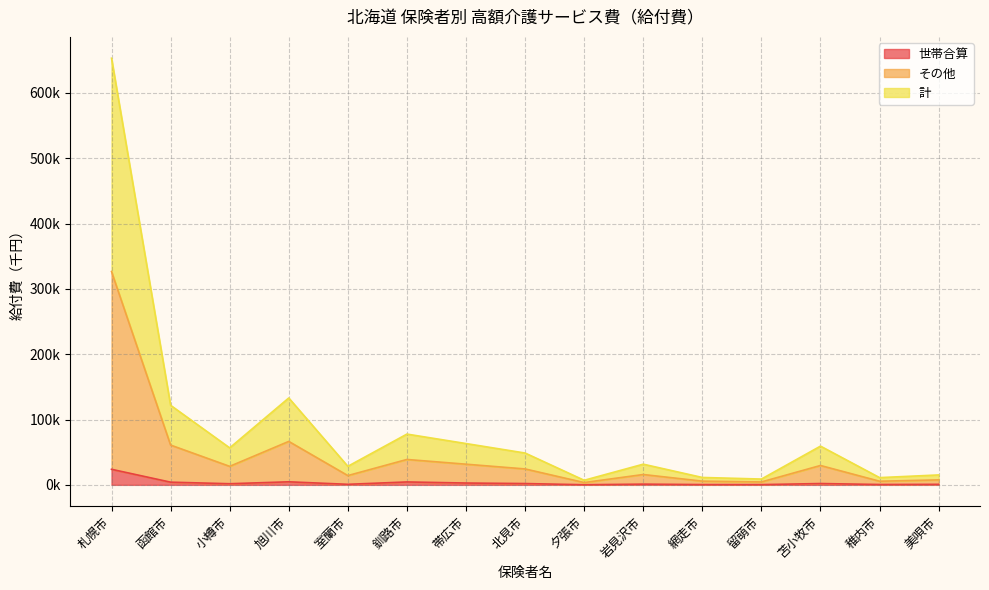

Is it true that その他 equals 3416.2 at 網走市?

False